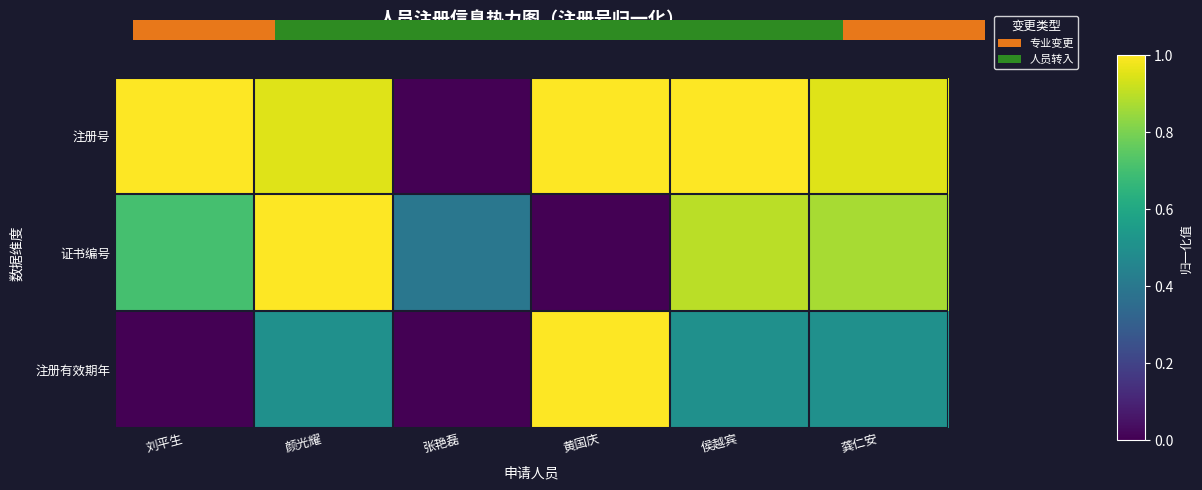

How many positive values does the 注册有效期年 series have?

4